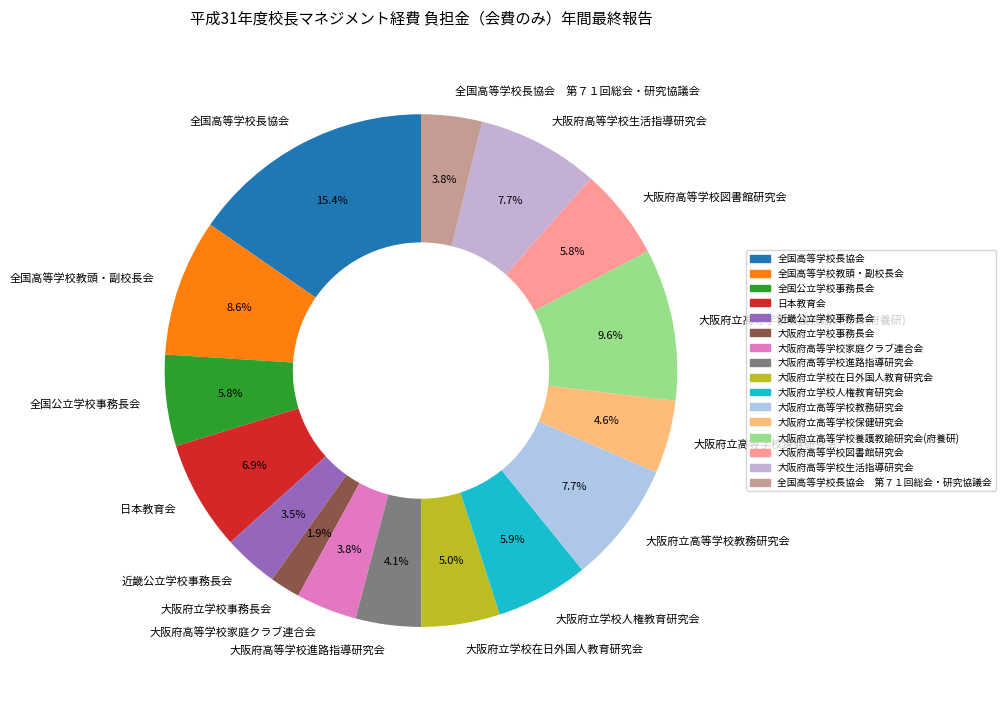

How much of the chart is everything except 大阪府高等学校生活指導研究会?

92.3%